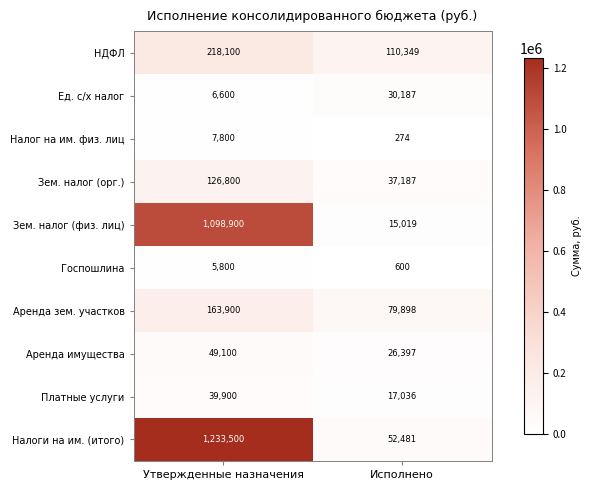

The Ед. с/х налог series shows 6600 at Утвержденные назначения. True or false?

True